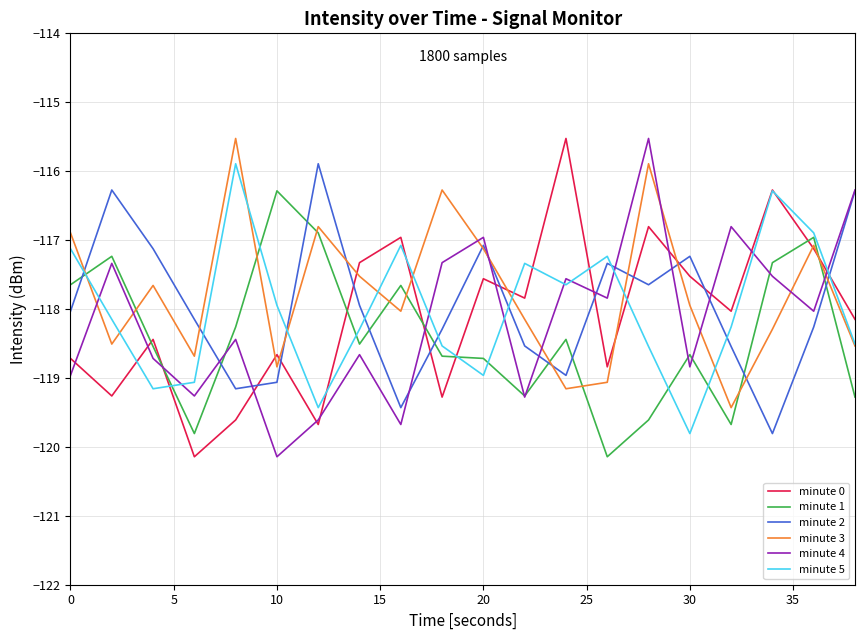

True or false: minute 3 and minute 5 intersect in this chart.

True